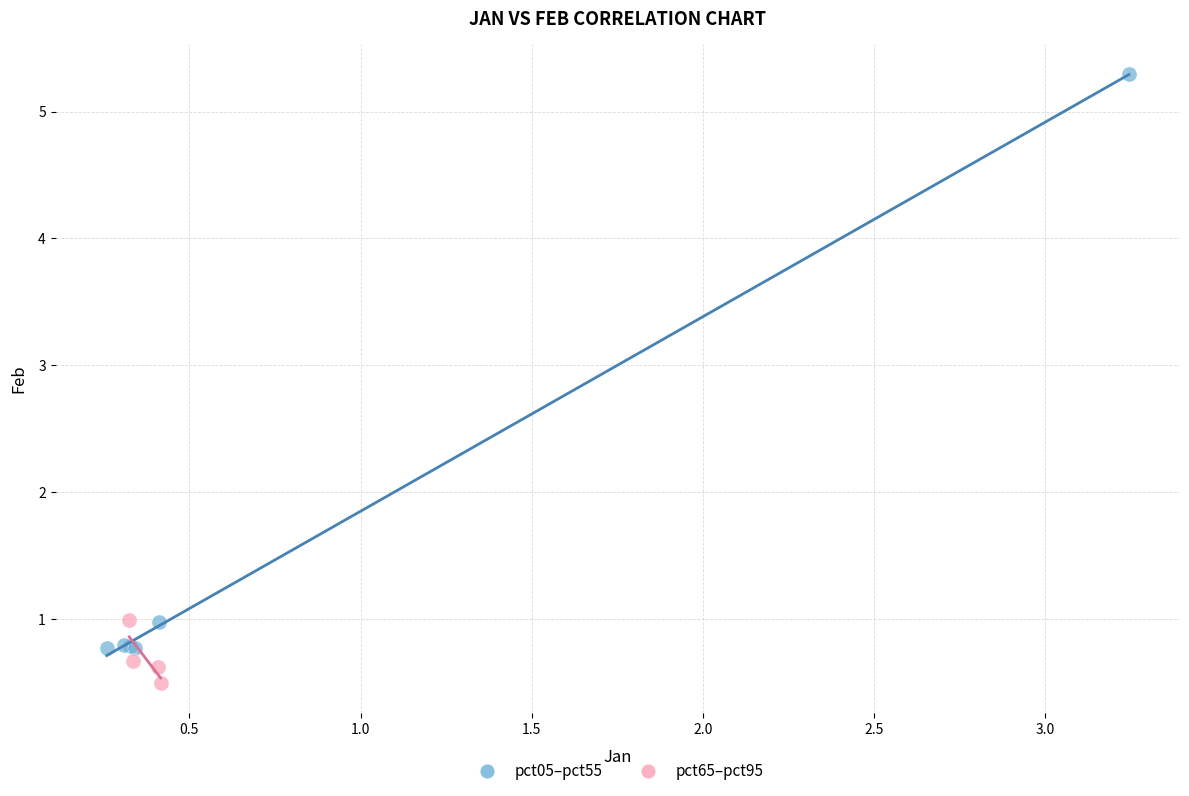

Which series contains the lowest Y value?

pct65–pct95